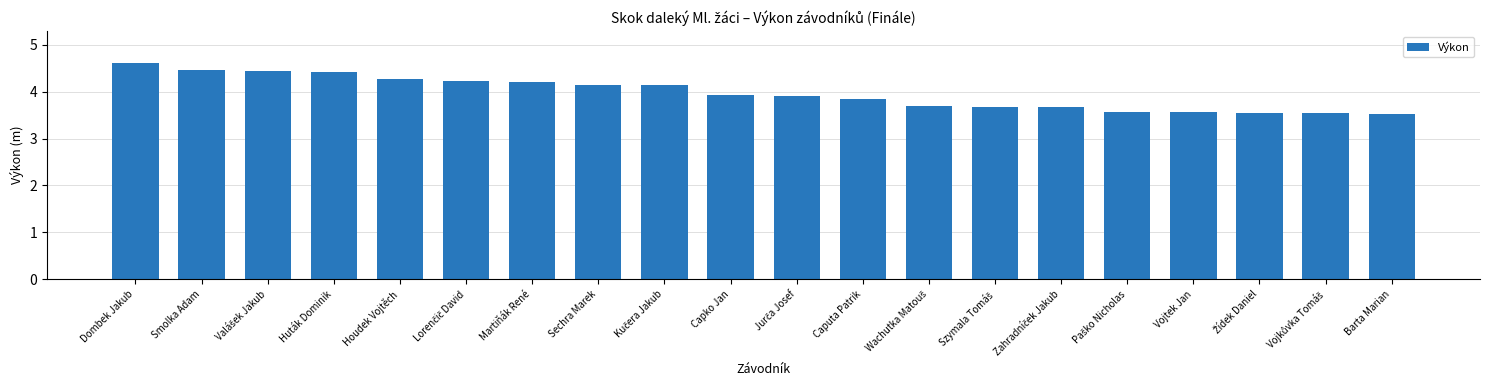

At which category does the chart reach its peak across all series?

Dombek Jakub